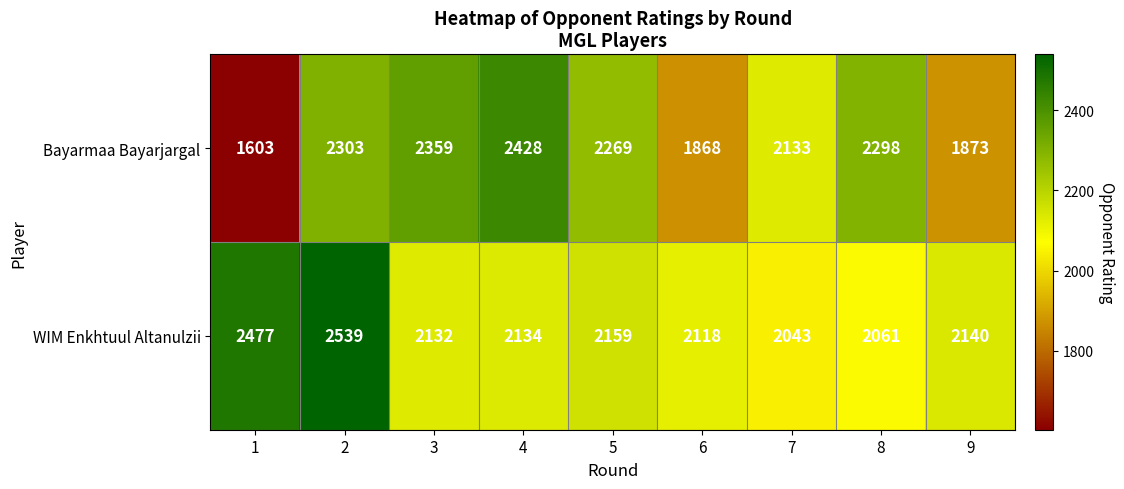

What is the maximum value shown in the chart?

2539